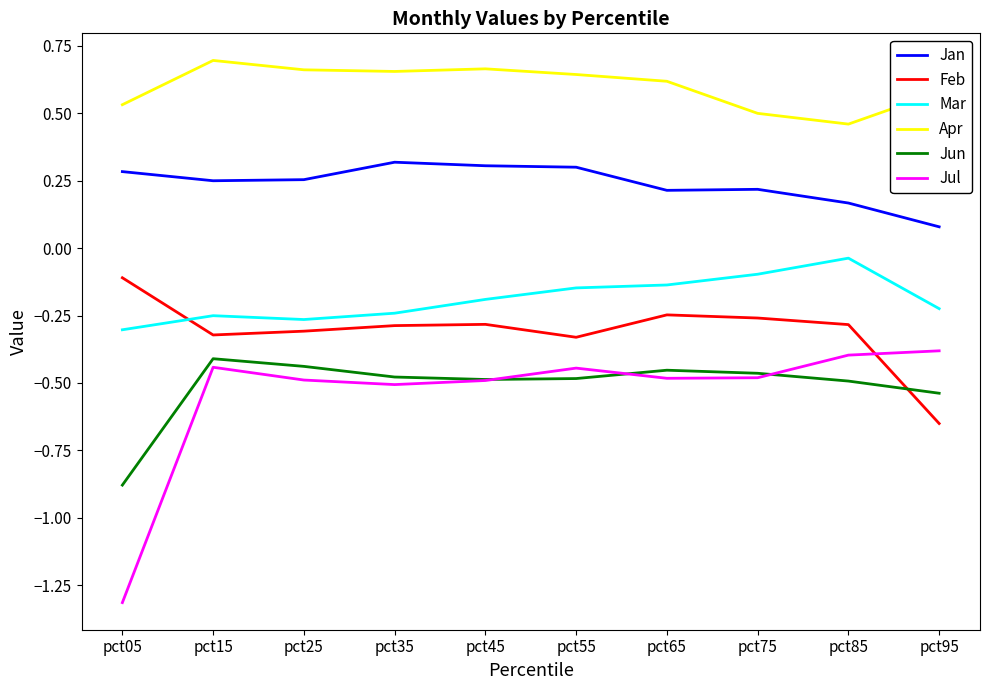

Is the value of Jun at pct65 greater than the value of Jan at pct65?

No